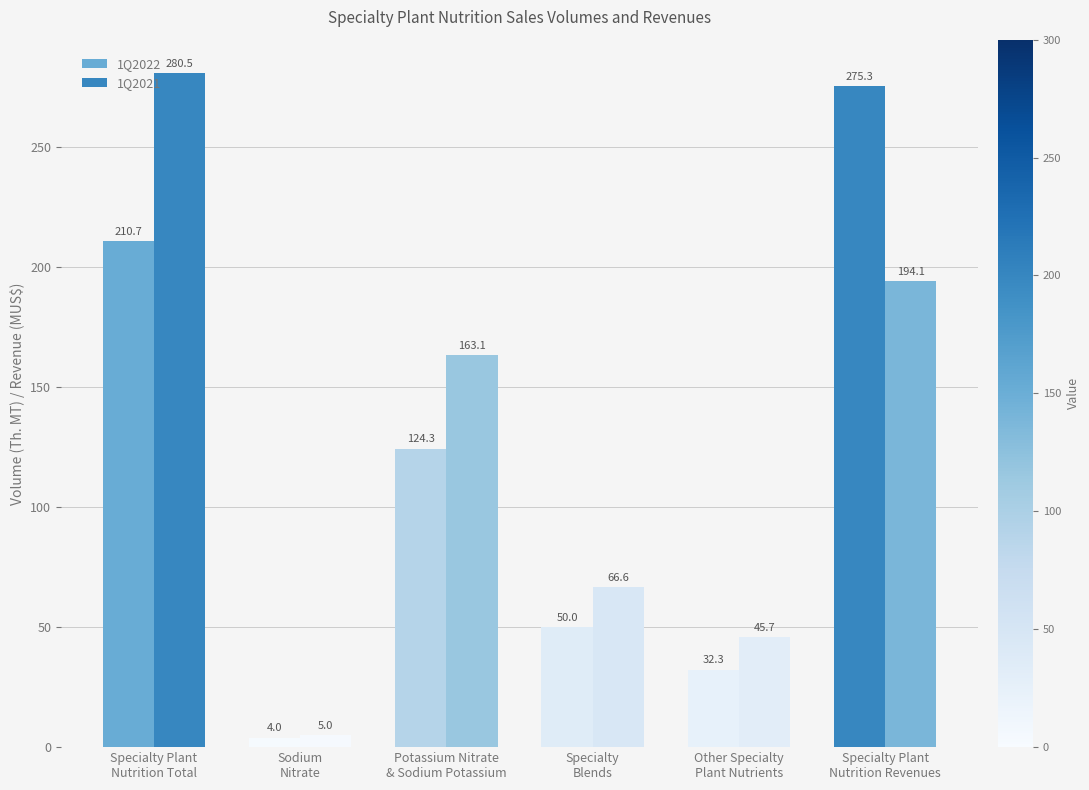

Which category has the lowest value across all series?

Sodium
Nitrate